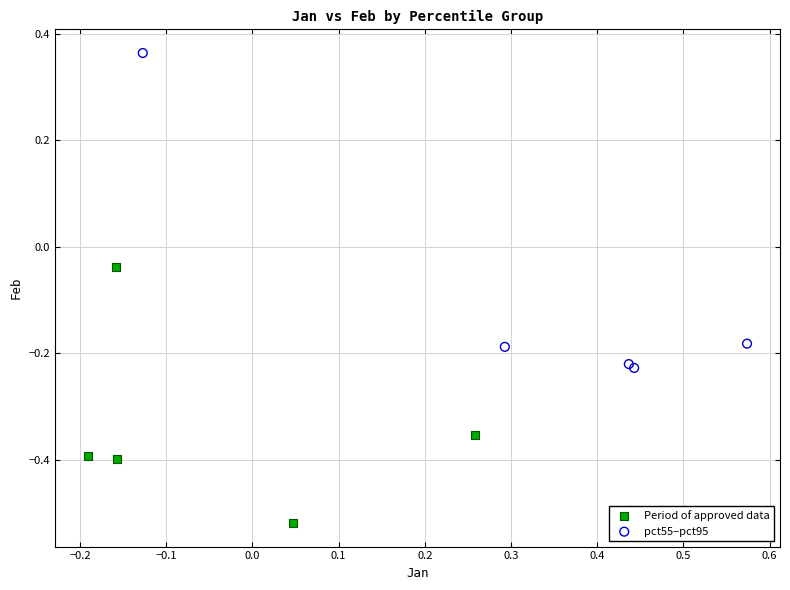

Which series has the largest Y range (max minus min)?

pct55–pct95